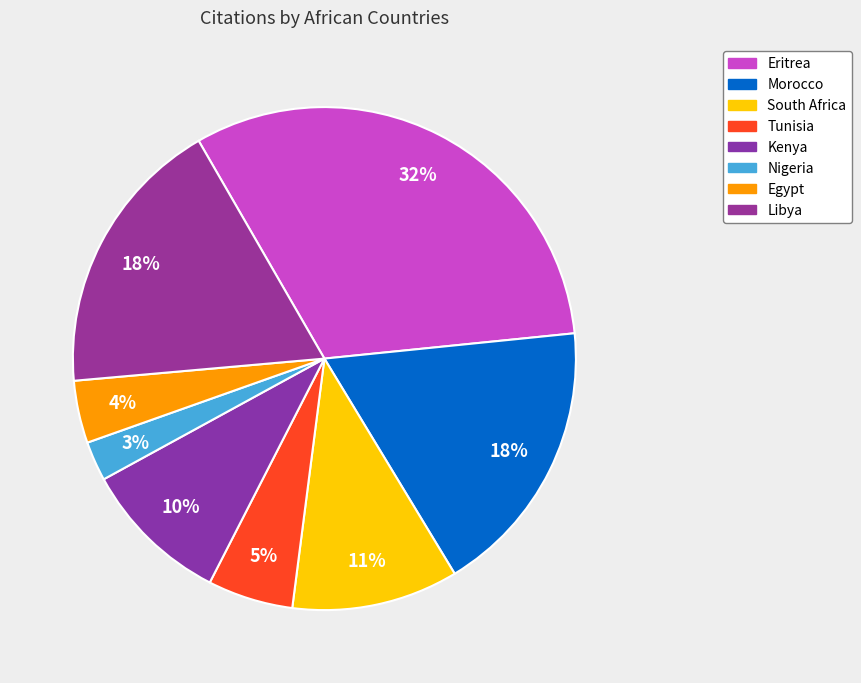

What percentage is the Eritrea slice, to the nearest percent?

32%